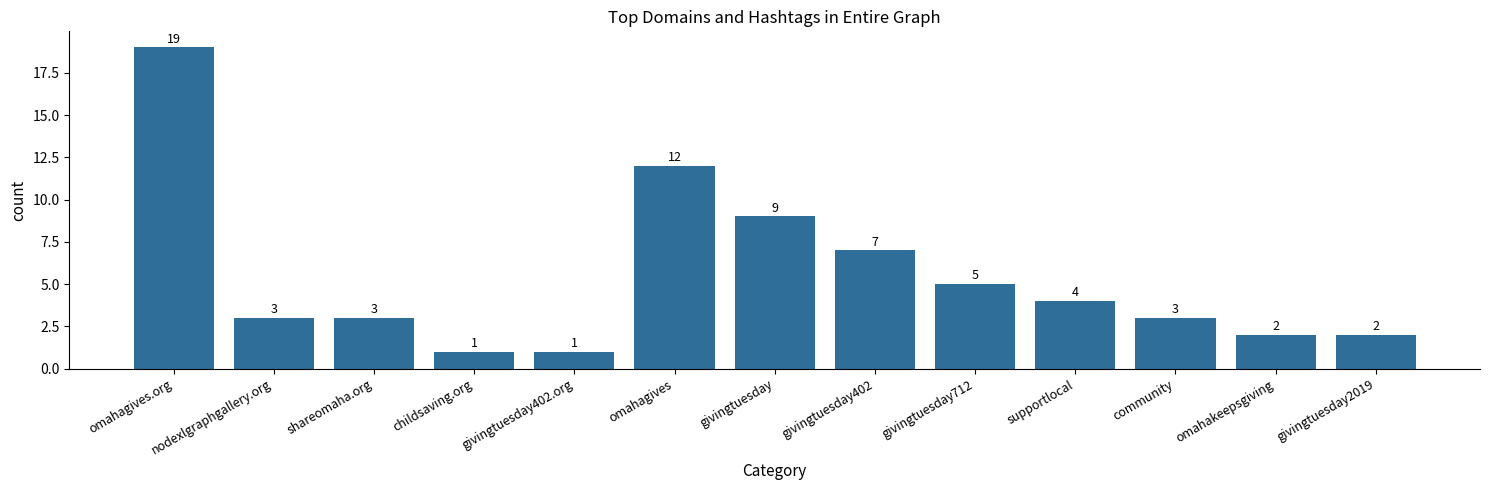

What is the greatest value displayed?

19